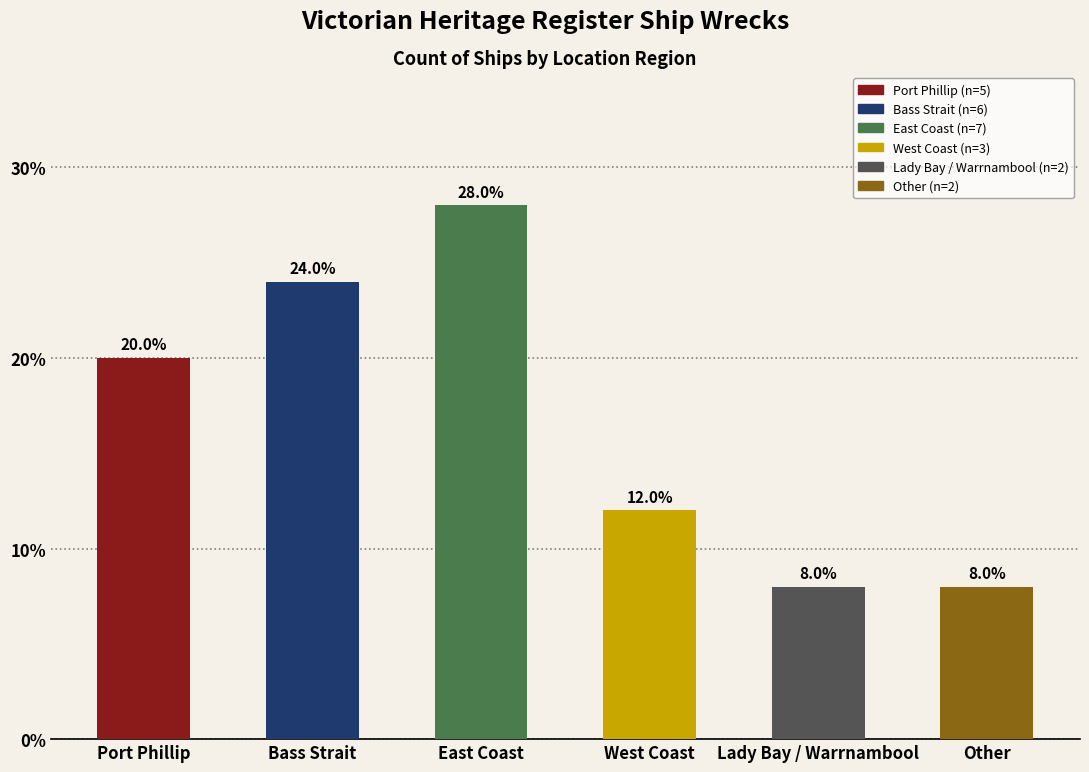

Approximately how many times larger is the value at West Coast compared to Bass Strait?

0.5